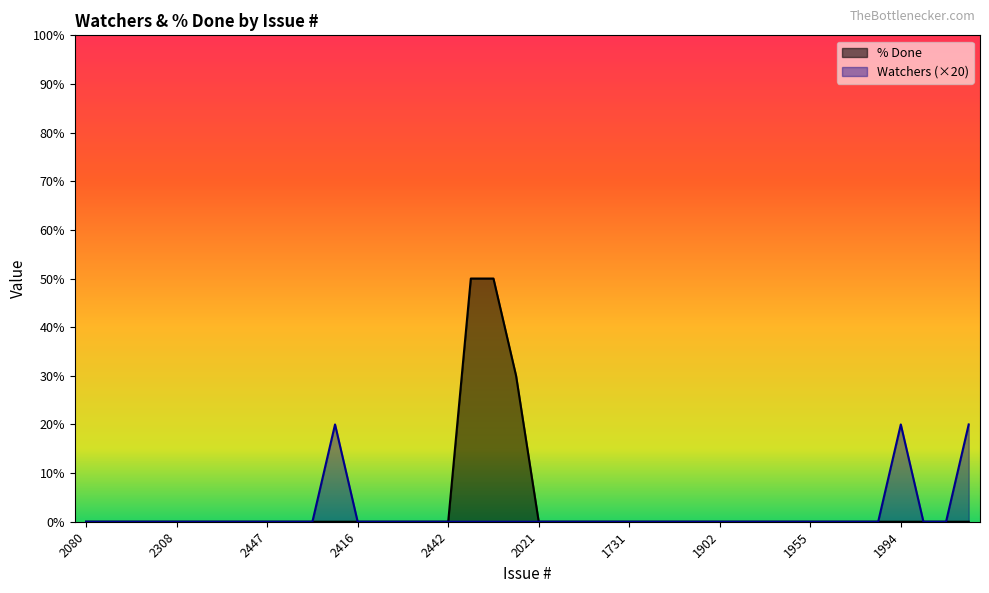

Is it true that % Done equals -28 at 27?

False